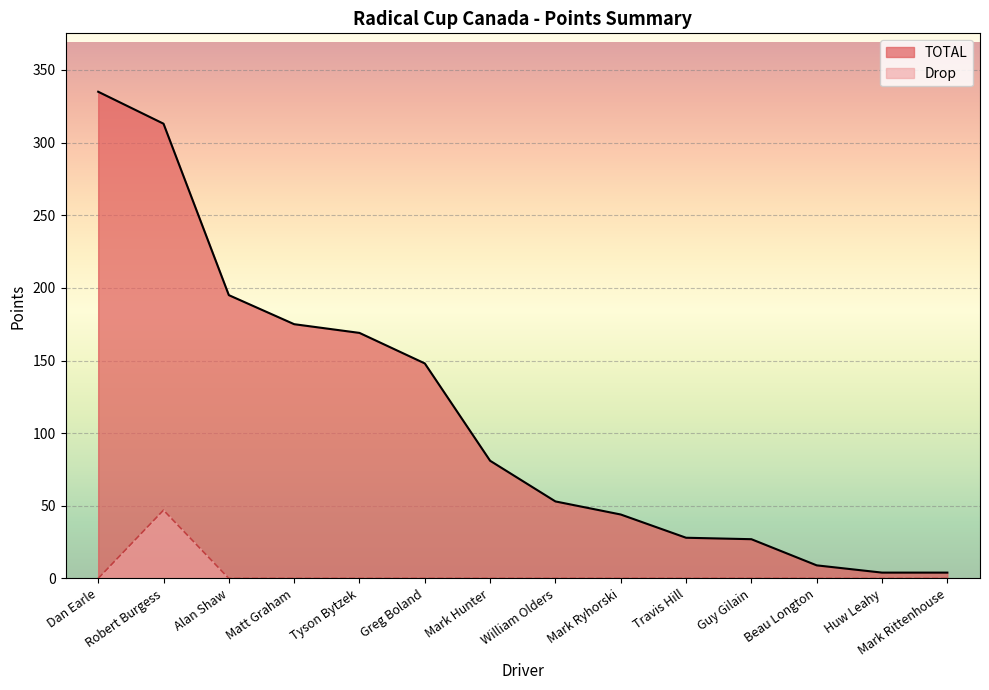

What is the difference between the second highest and minimum values in the TOTAL series?

309